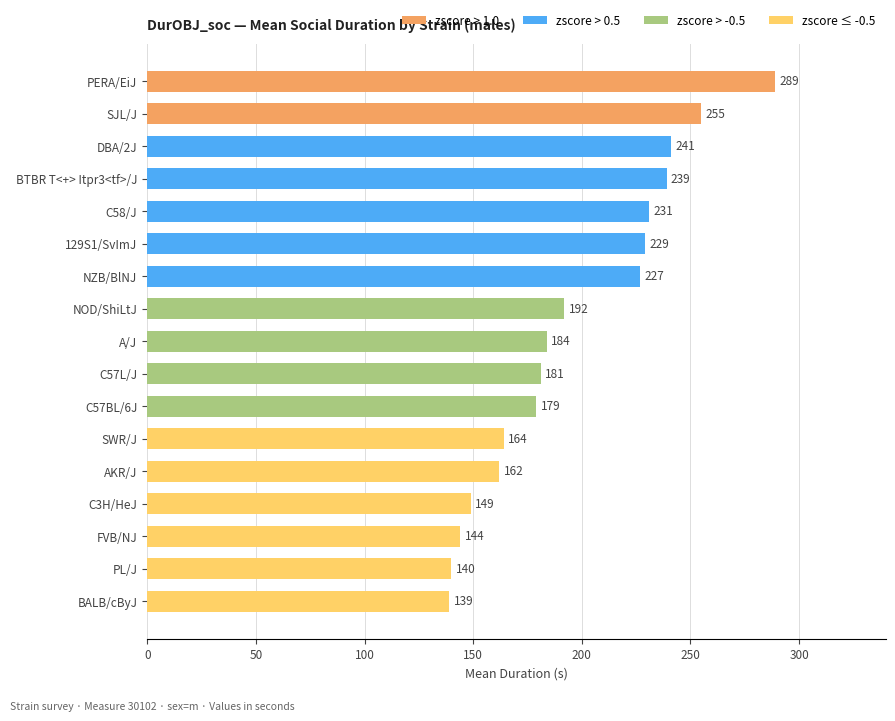

Between 129S1/SvImJ and FVB/NJ, which is larger?

129S1/SvImJ